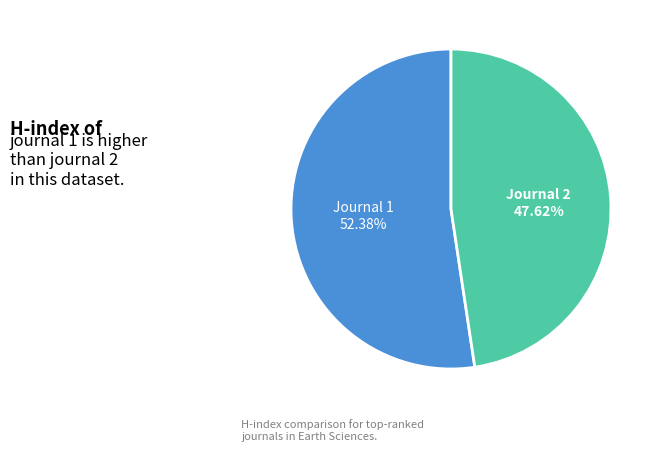

Which category accounts for the majority?

Journal 1